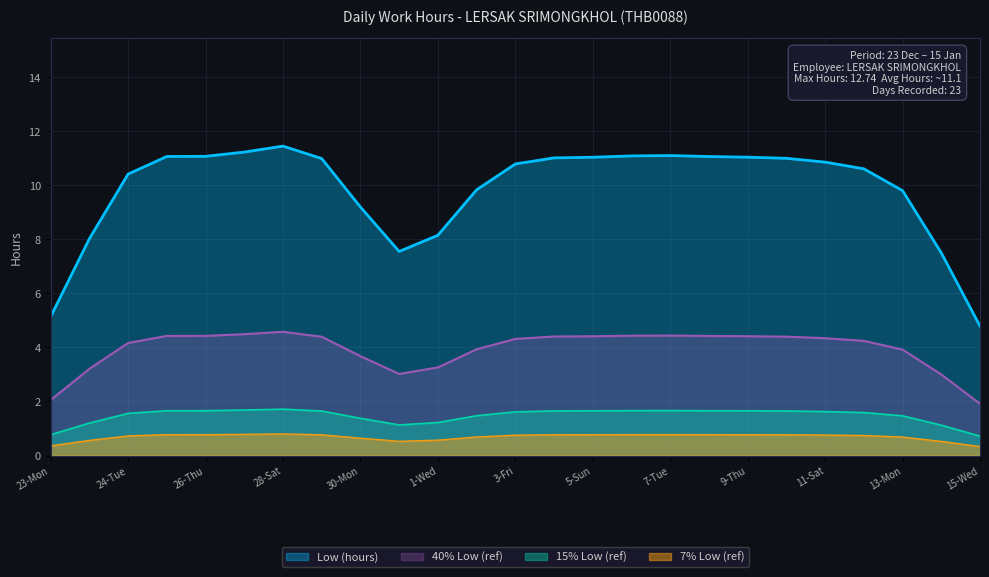

Which series has the largest range (max minus min)?

Low (hours)